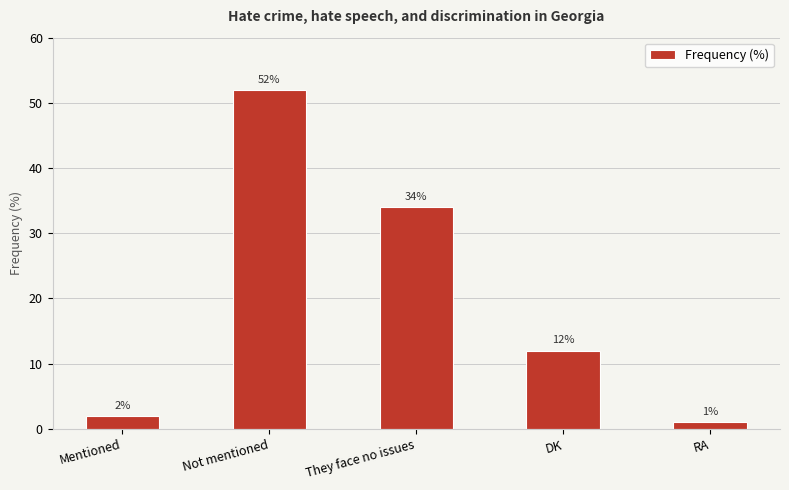

What is the minimum value shown in the chart?

1